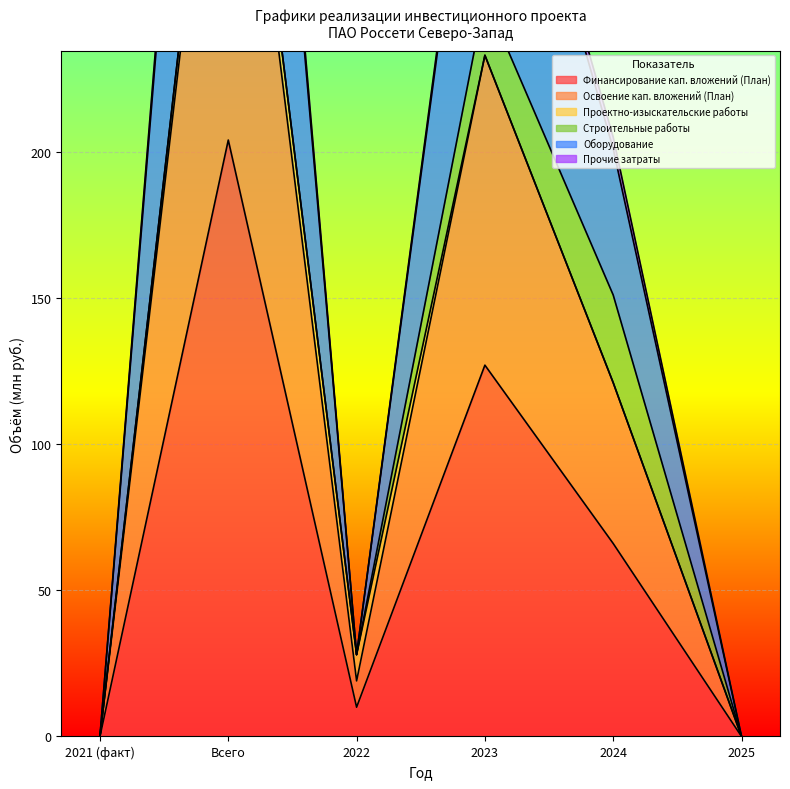

Which has a higher value, Всего or 2025?

Всего